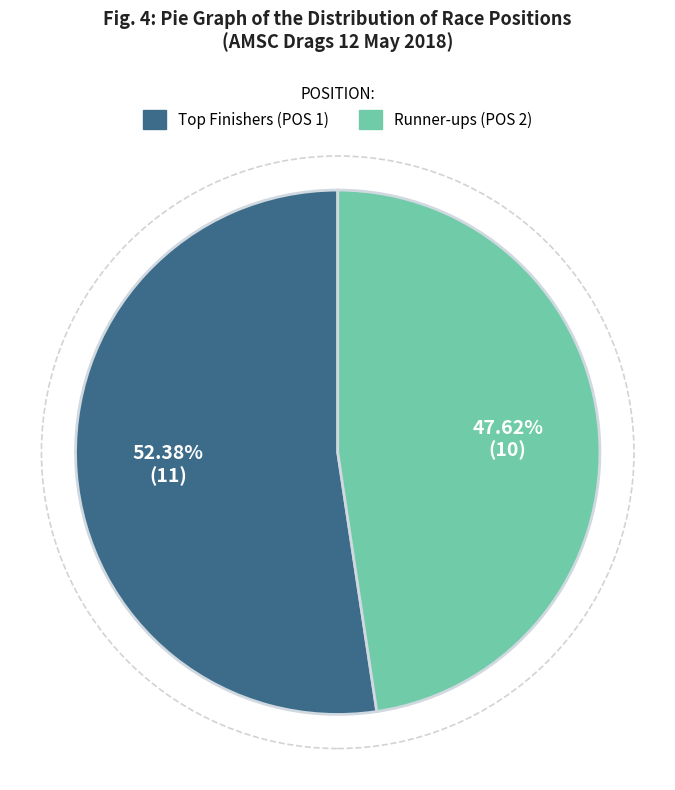

Does any single category account for the majority?

Yes